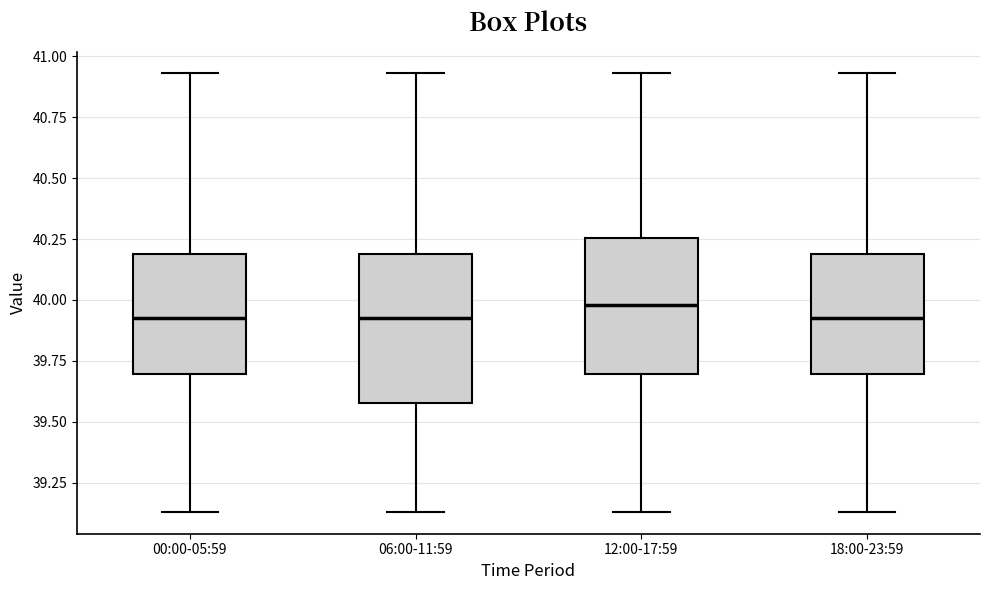

Reading left to right, read every box against the y-axis: the position of its median line, the range the box covers, and the ends of its whiskers. The values are not printed on the chart, so give them approximately, as read against the axis.

00:00-05:59: median 39.95, box 39.70 to 40.20, whiskers 39.15 to 40.95
06:00-11:59: median 39.95, box 39.60 to 40.20, whiskers 39.15 to 40.95
12:00-17:59: median 40.00, box 39.70 to 40.25, whiskers 39.15 to 40.95
18:00-23:59: median 39.95, box 39.70 to 40.20, whiskers 39.15 to 40.95